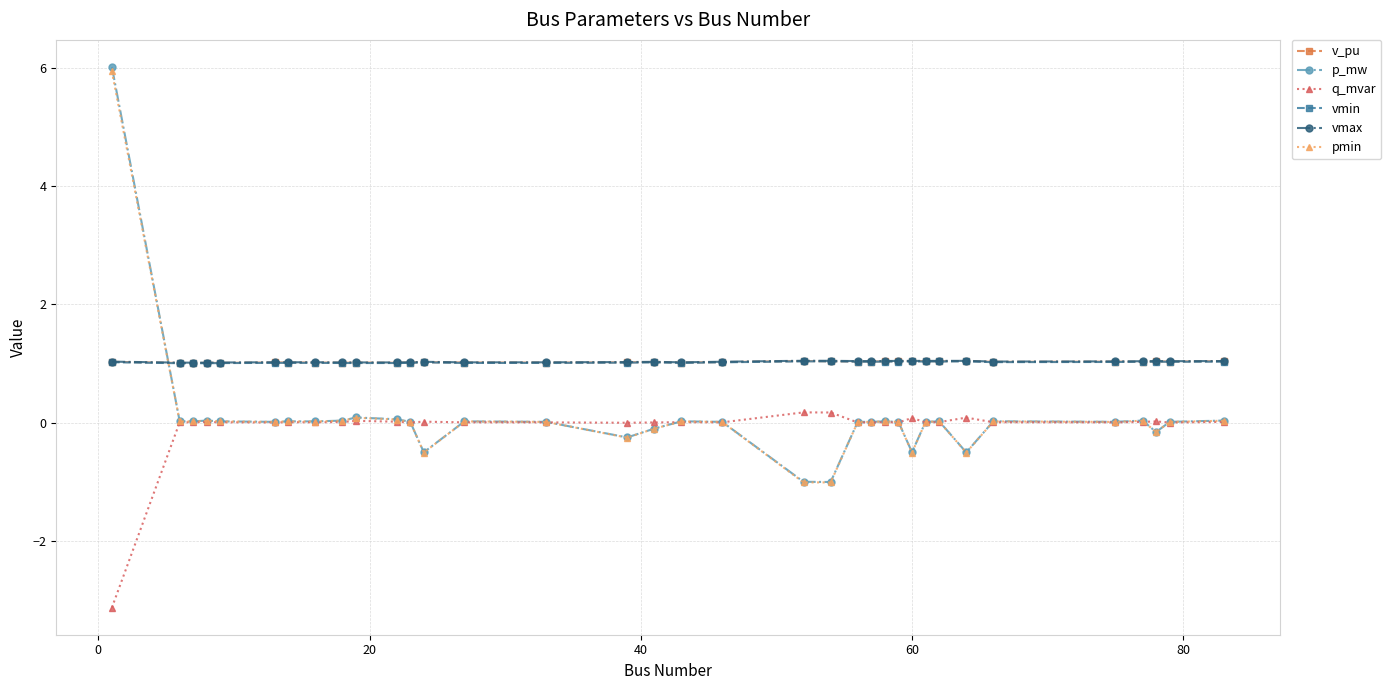

What is the lowest value of the q_mvar series?

-3.1